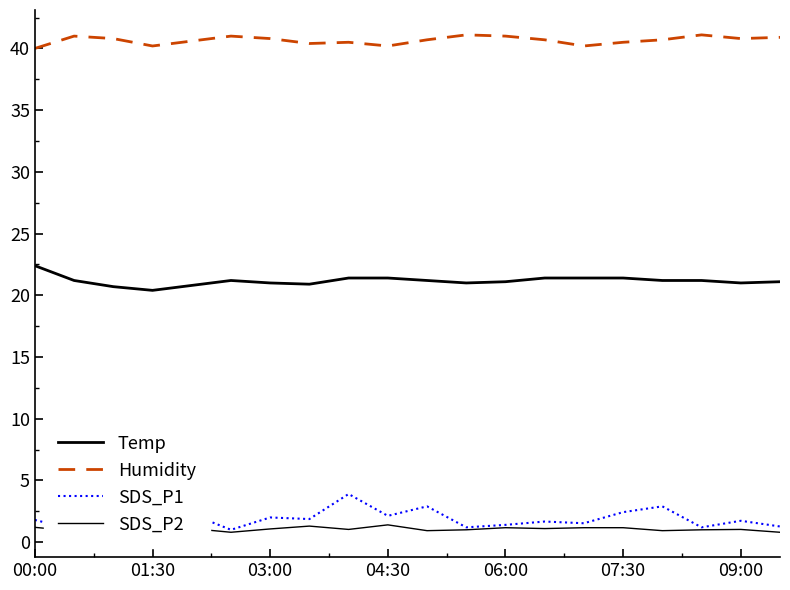

At 07:30, list the series in order from smallest to largest.

SDS_P2, SDS_P1, Temp, Humidity